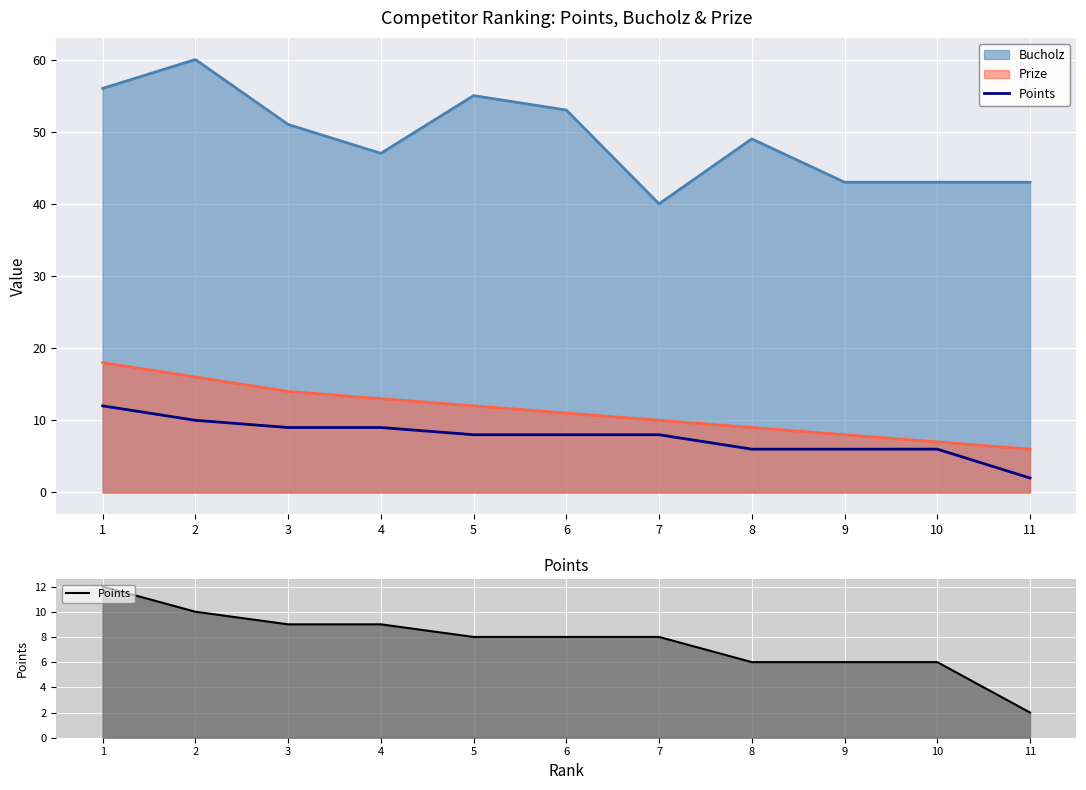

What is the difference between the maximum and minimum values?

10